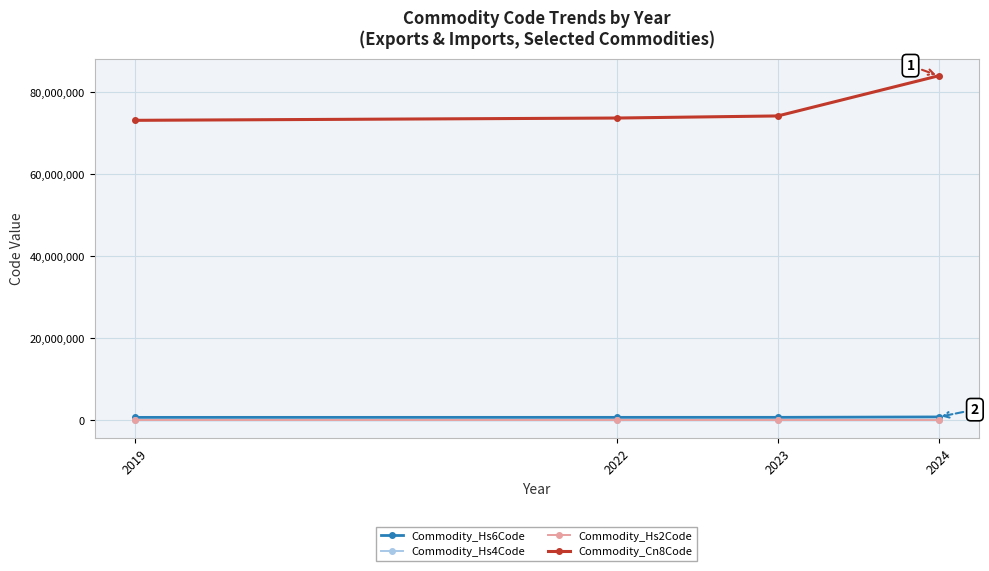

How many categories are shown in the chart?

4